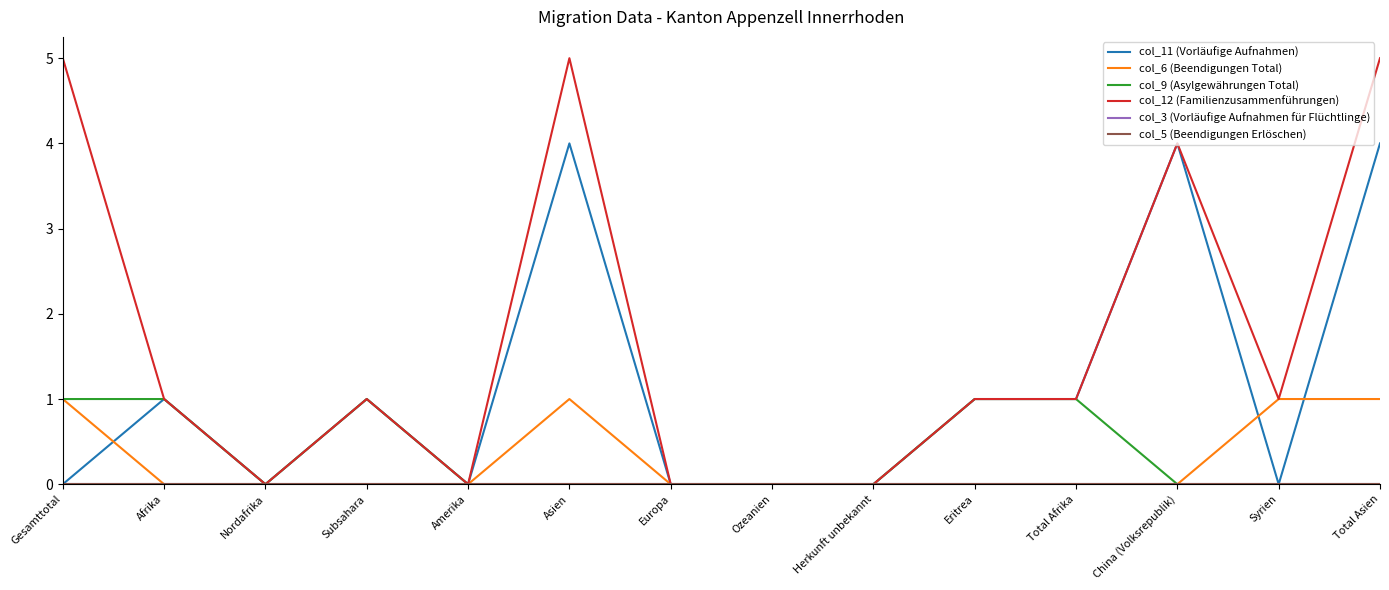

Is the value of col_9 (Asylgewährungen Total) at Gesamttotal greater than the value of col_6 (Beendigungen Total) at Eritrea?

Yes